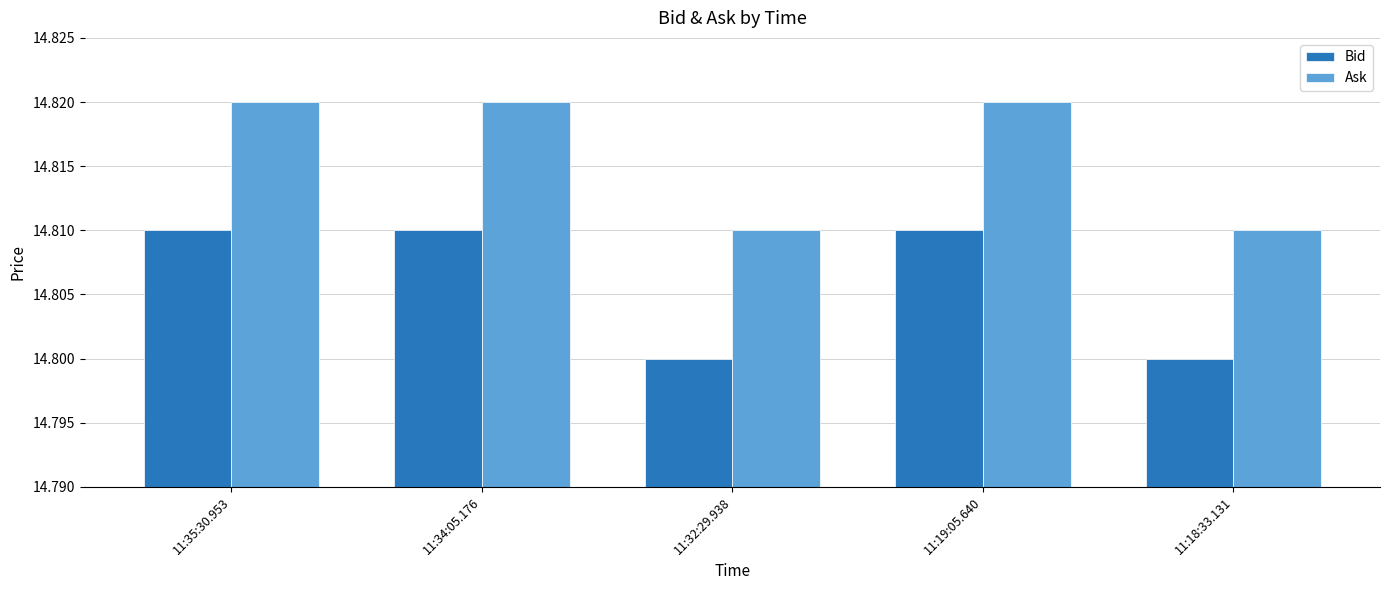

True or false: Ask has a value of 14.8 at 11:19:05.640.

True